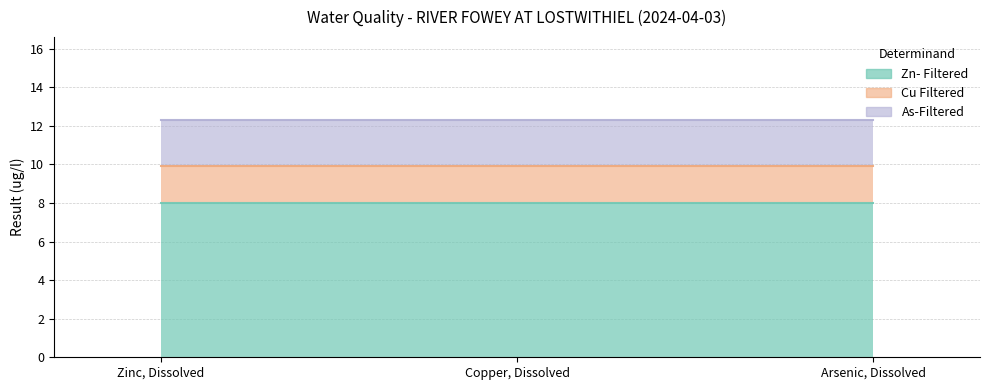

What is the total value across all series at Zn- Filtered?

12.3